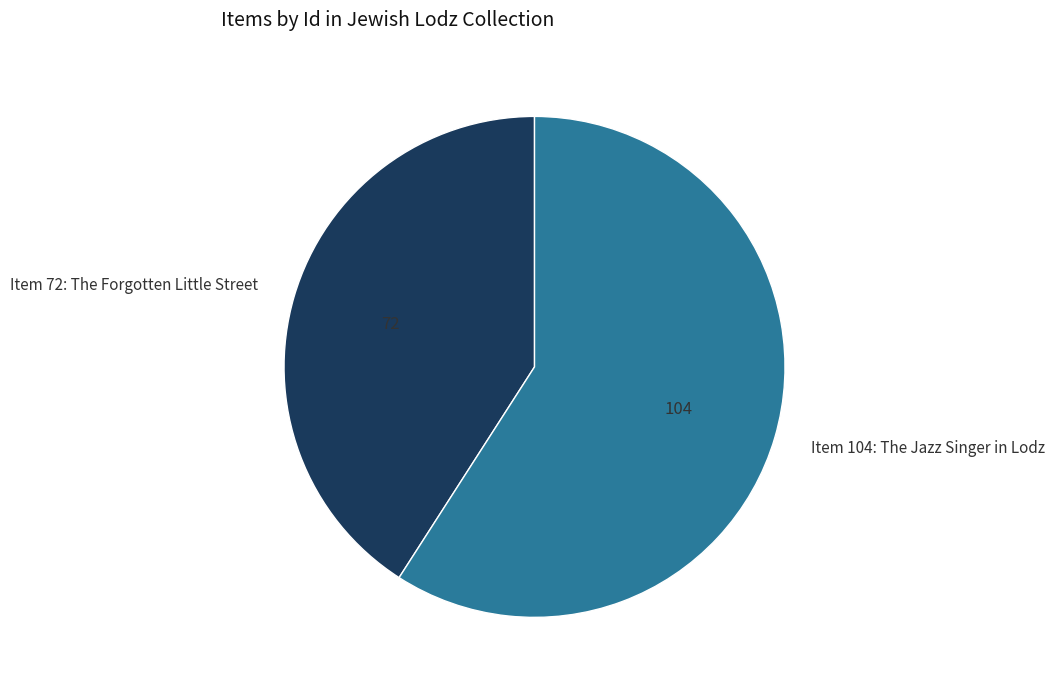

Which slice is the largest?

Item 104: The Jazz Singer in Lodz